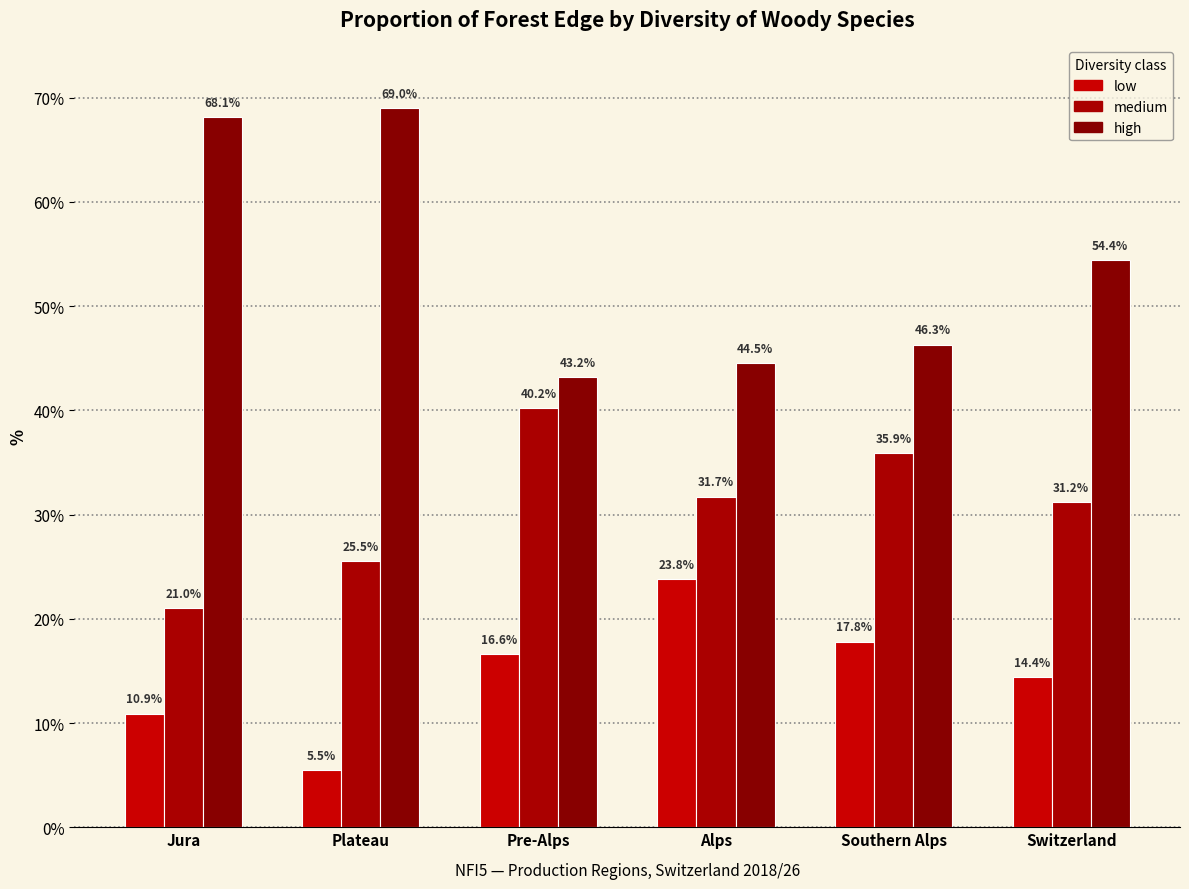

Is the value of medium at Jura greater than the value of high at Southern Alps?

No